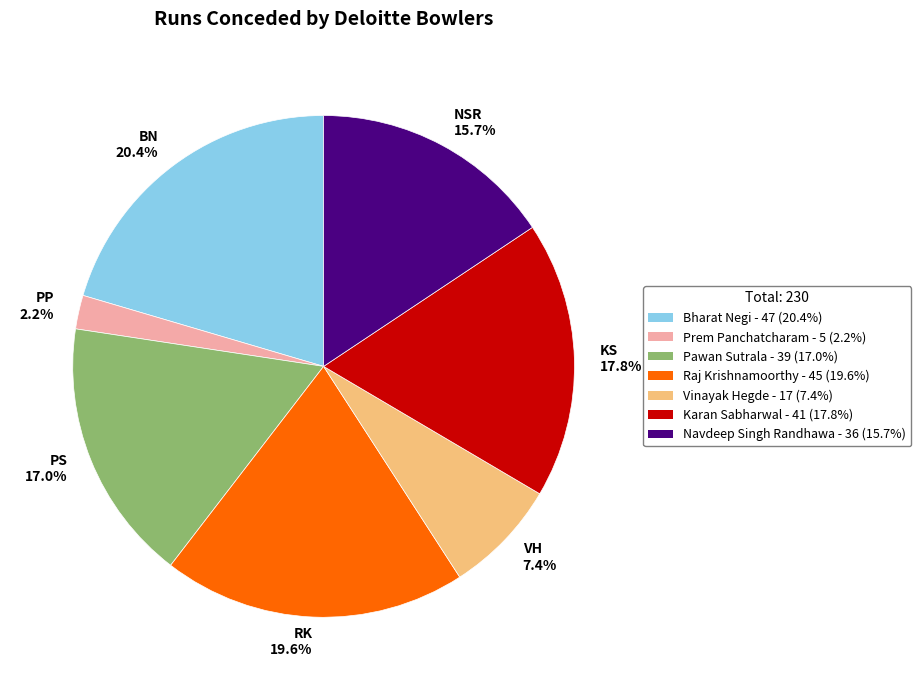

To the nearest percent, what is the combined percentage of Raj Krishnamoorthy and Navdeep Singh Randhawa?

35%